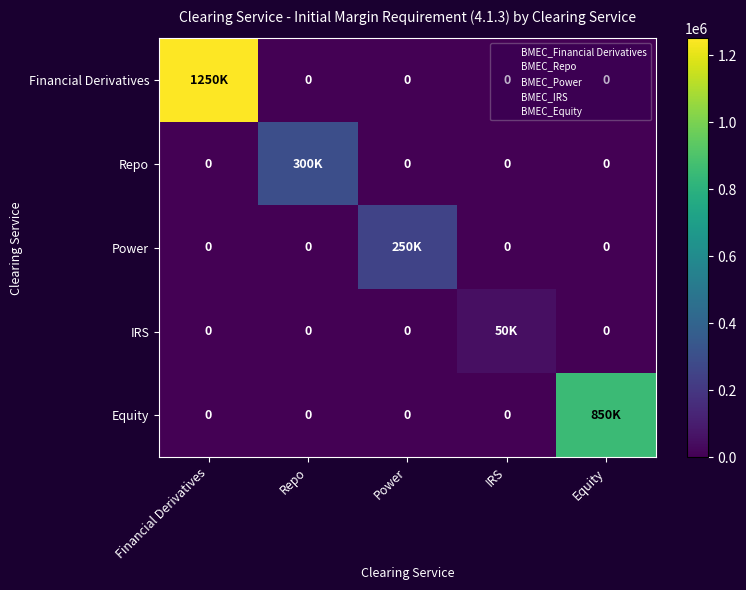

Between Financial Derivatives and IRS, which is larger?

Financial Derivatives